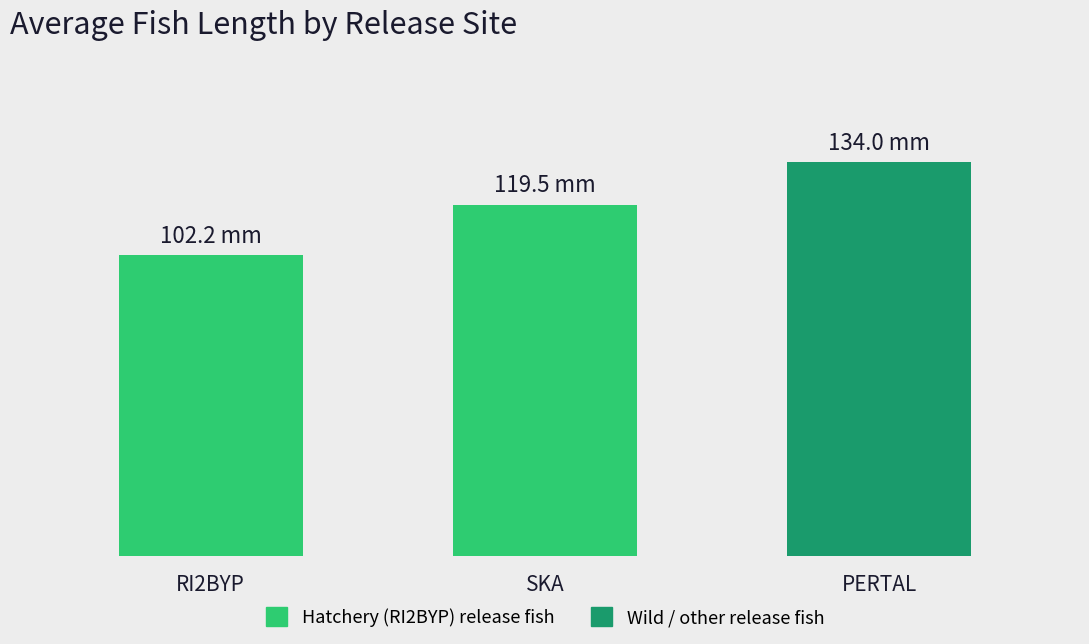

What is the average value?

118.6